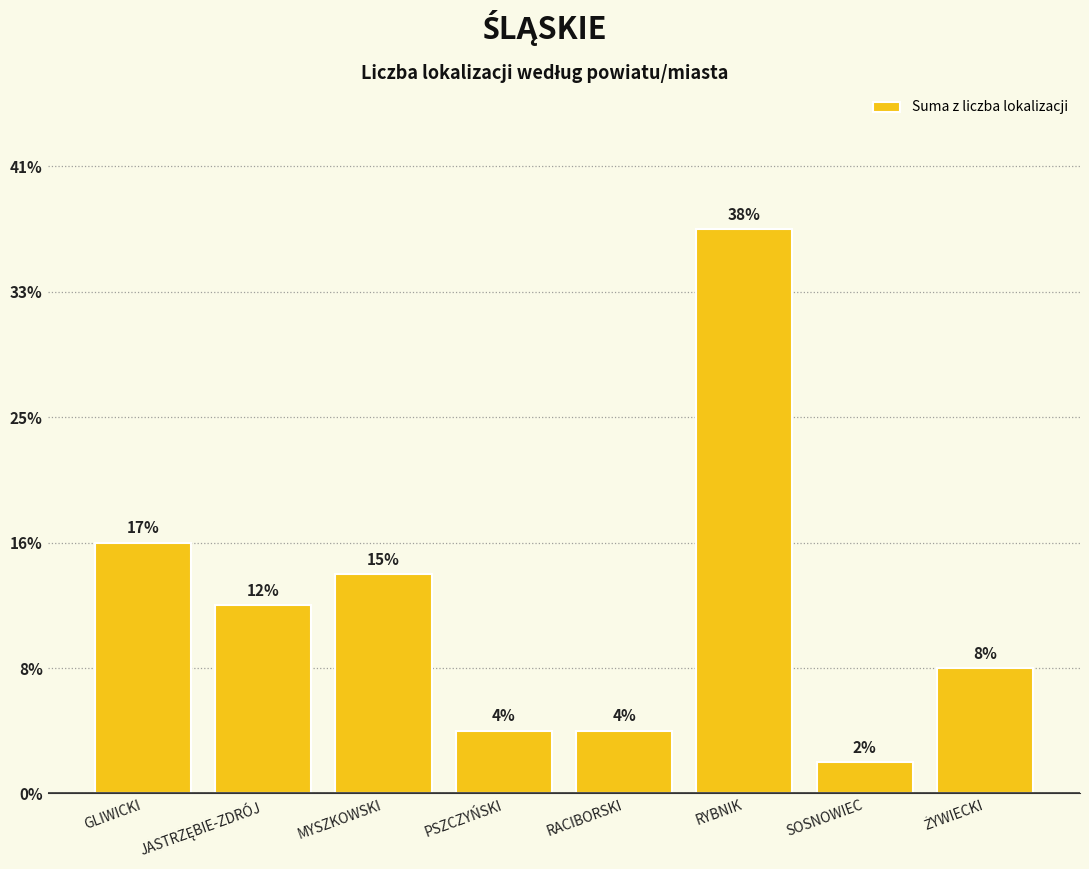

Are the bars horizontal?

No